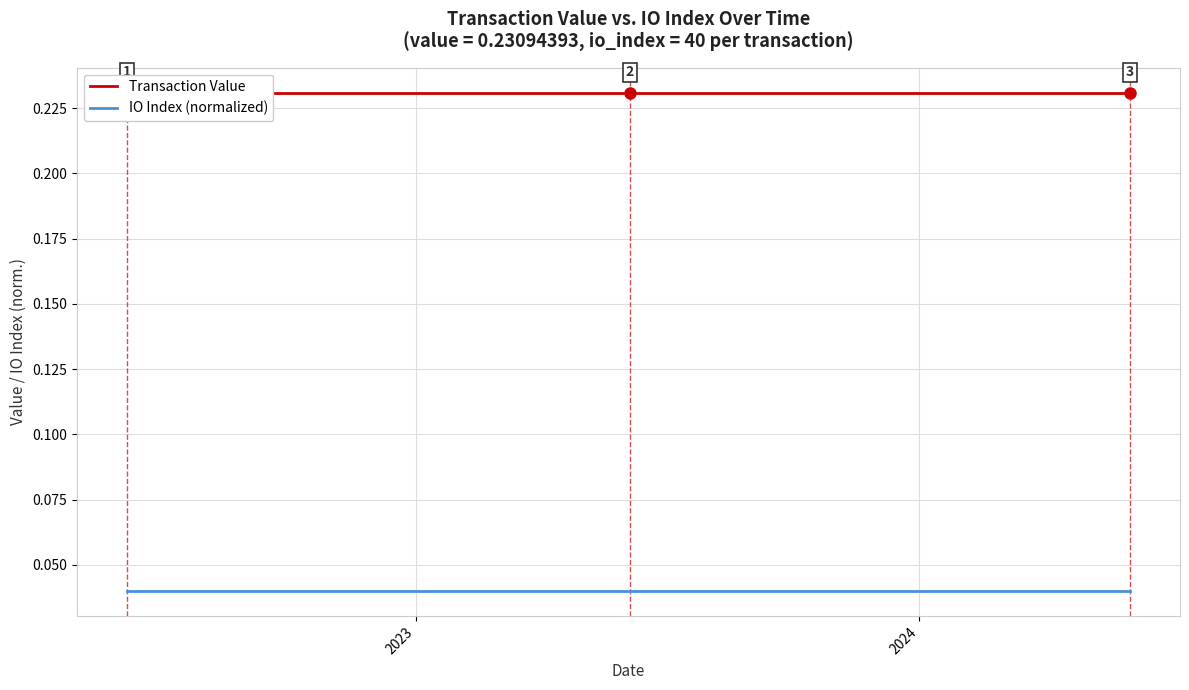

Where is IO Index (normalized) nearest to the value 0?

2023